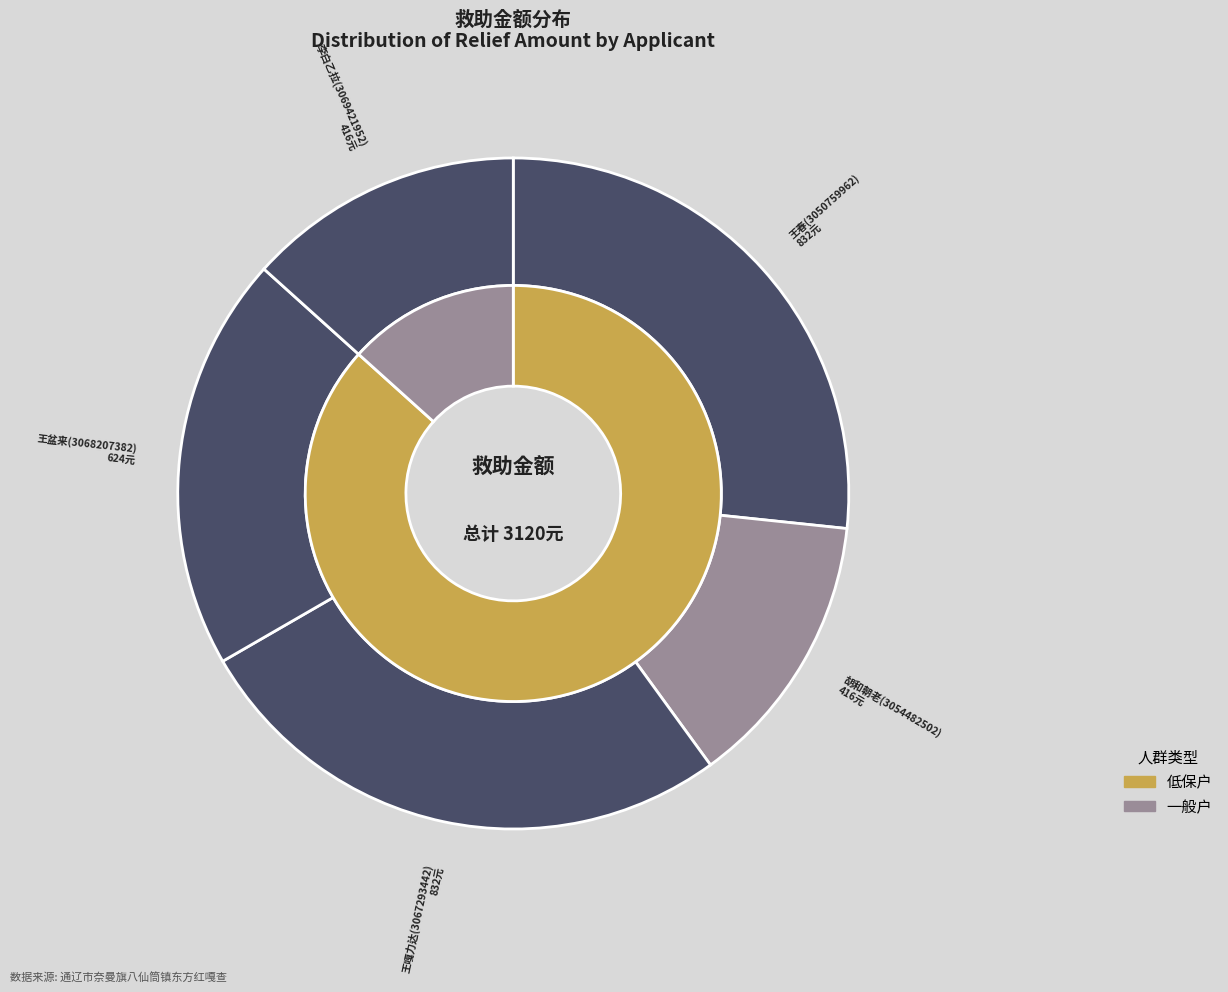

What percentage is the 王嘎力达(3067293442) slice, to the nearest percent?

27%